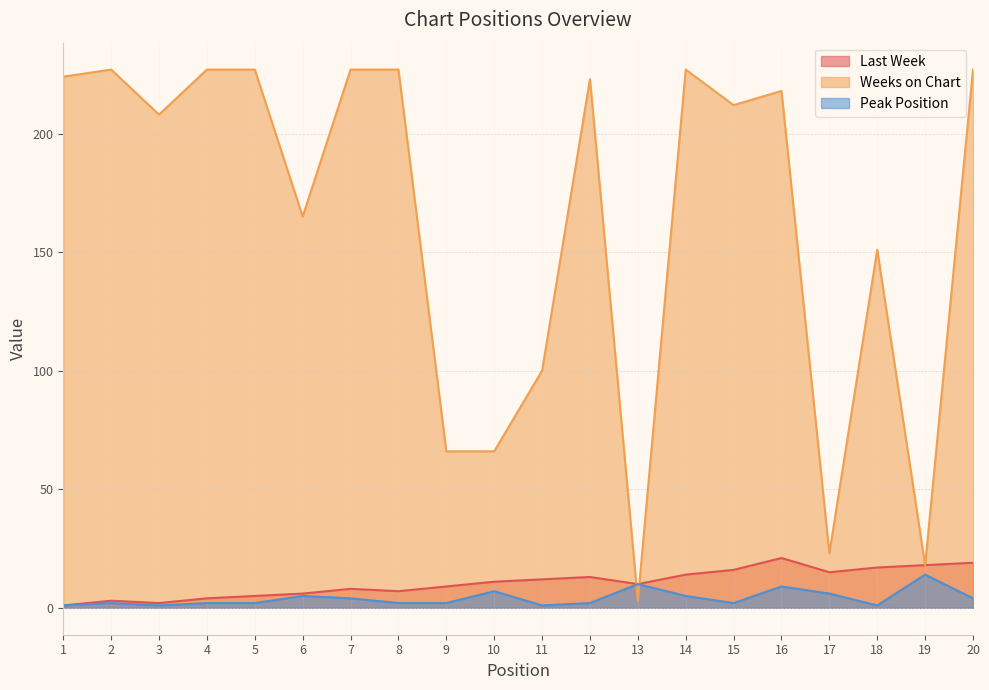

The Weeks on Chart series shows 29 at 19. True or false?

False